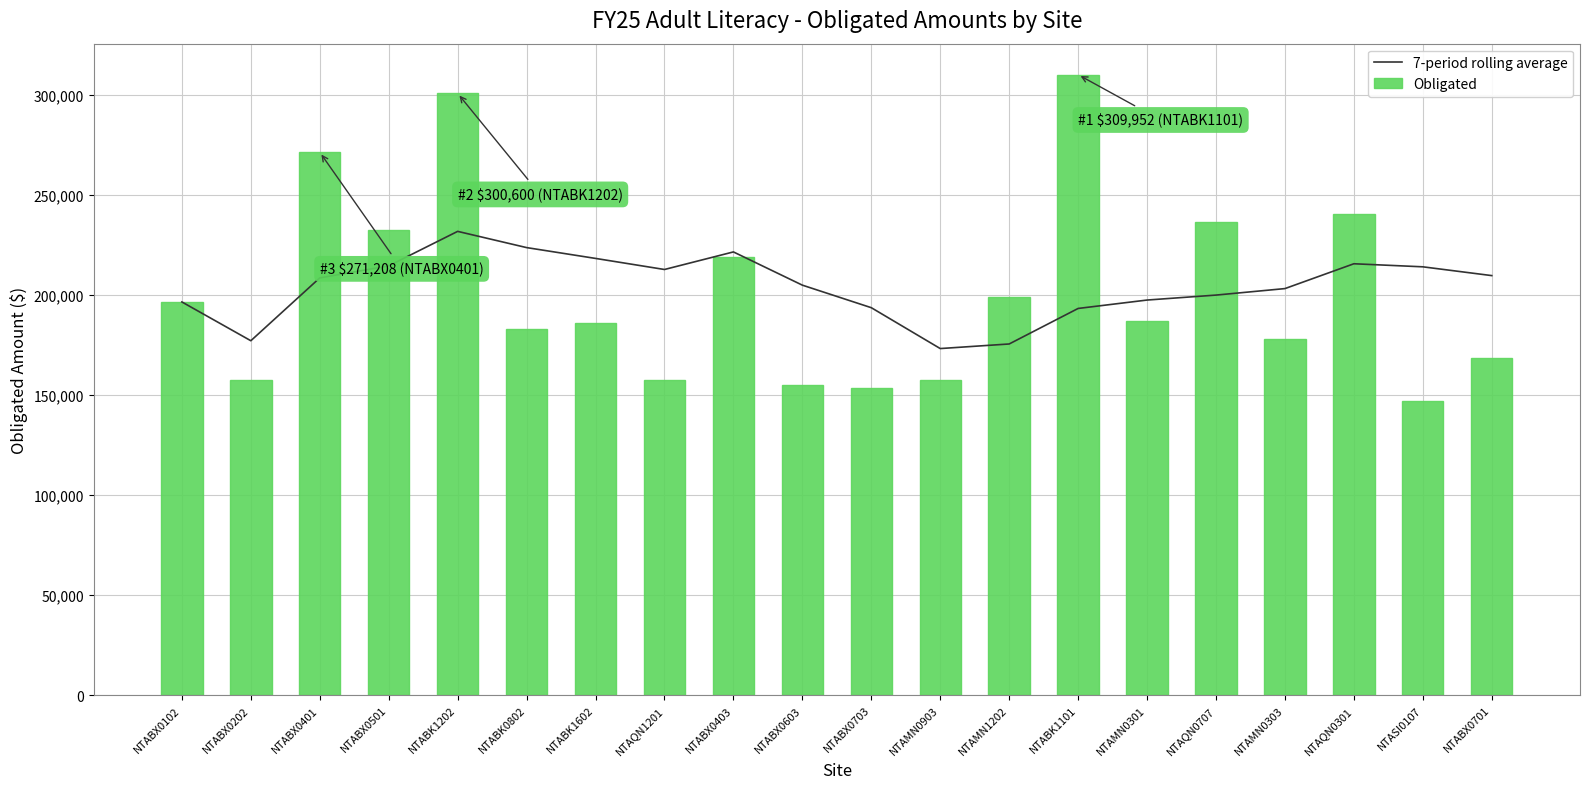

How many categories are shown in the chart?

20